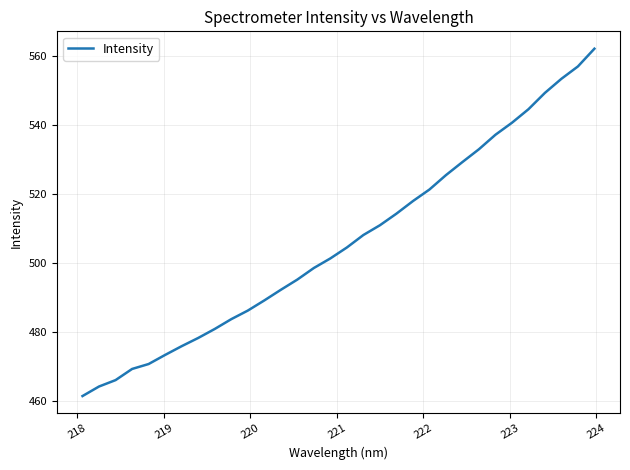

Is this an area chart (filled region under the line)?

No